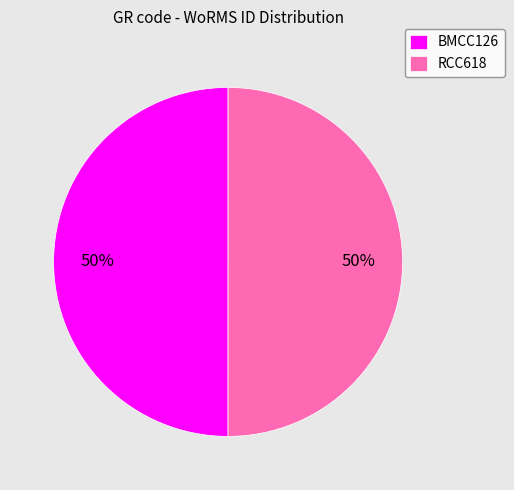

Is the sum of BMCC126 and RCC618 greater than half?

Yes